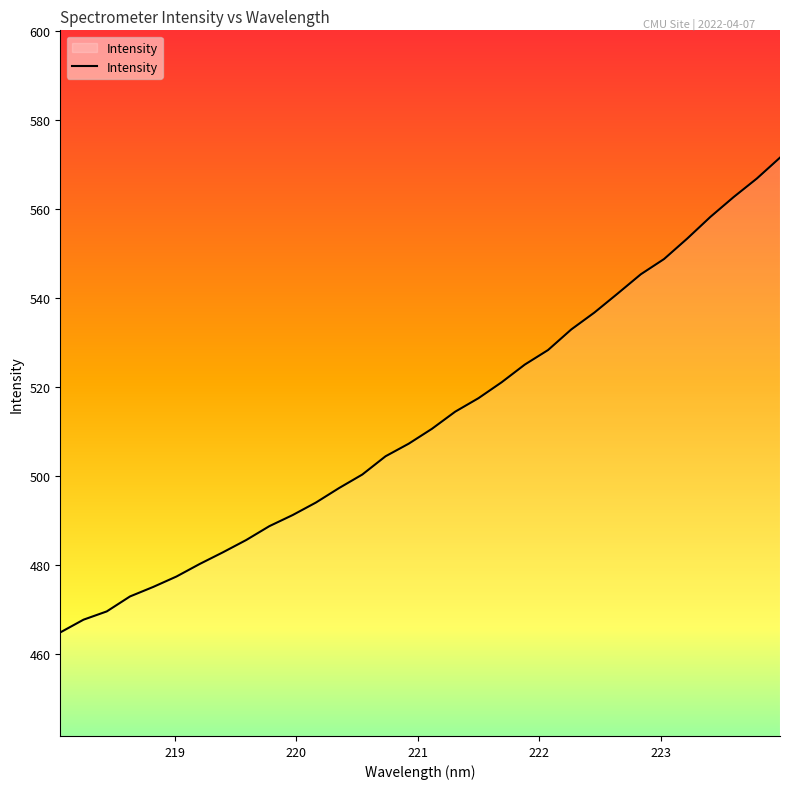

Does the chart display data point markers on the line(s)?

No